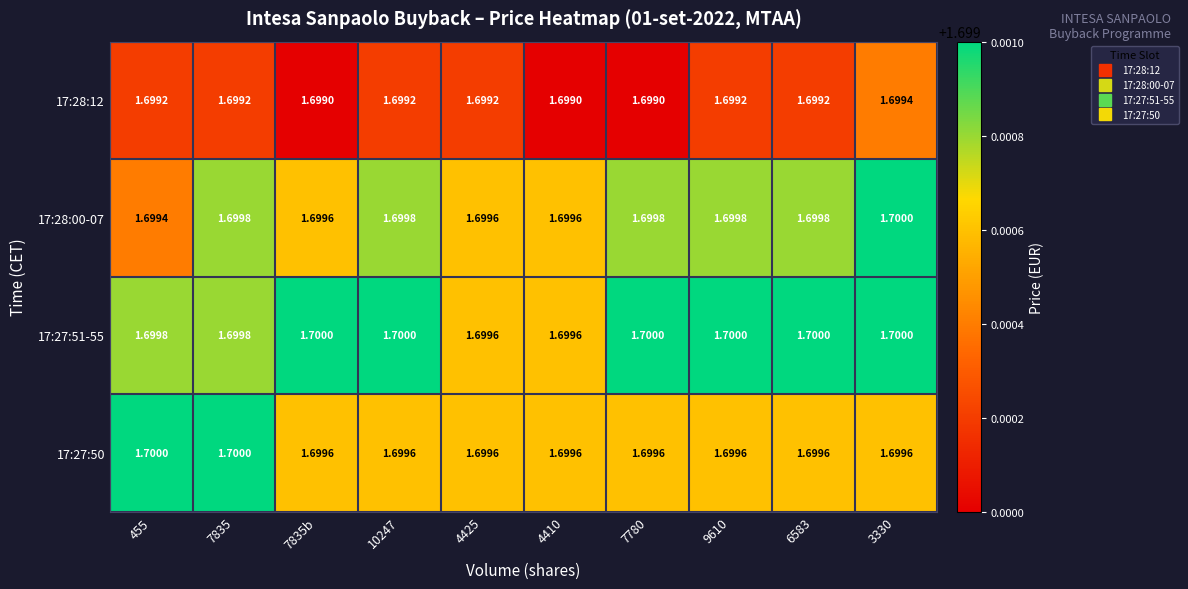

Which series has the largest range (max minus min)?

17:28:00-07